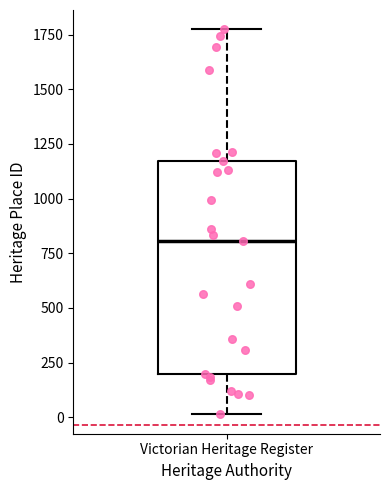

Read this box plot against the y-axis: the position of the median line, the range covered by the box, and the ends of both whiskers. The values are not printed on the chart, so give them approximately, as read against the axis.

median 800, box 200 to 1150, whiskers 0 to 1750